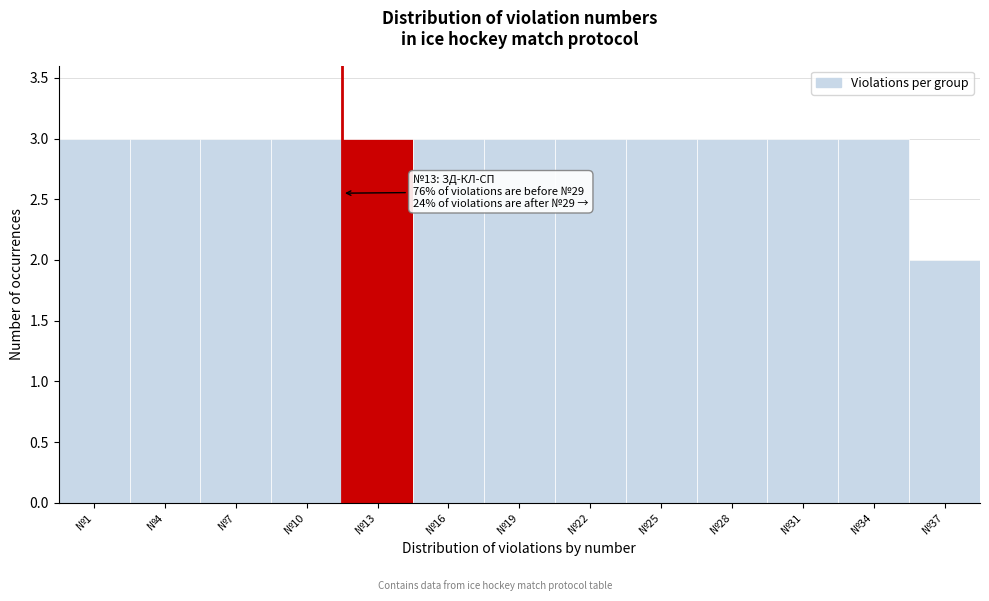

Reading right to left, list all the values displayed in this chart.

2	3	3	3	3	3	3	3	3	3	3	3	3